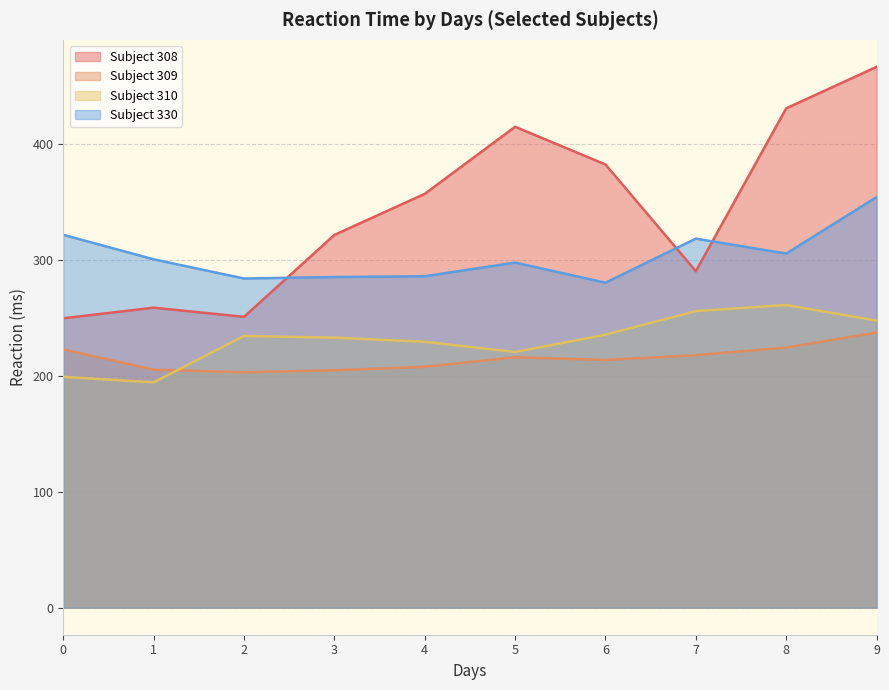

Reading left to right, what are all the values shown in this chart?

308: 0=249.6	1=258.7	2=250.8	3=321.4	4=356.9	5=414.7	6=382.2	7=290.1	8=430.6	9=466.4
309: 0=222.7	1=205.3	2=203.0	3=204.7	4=207.7	5=216.0	6=213.6	7=217.7	8=224.3	9=237.3
310: 0=199.1	1=194.3	2=234.3	3=232.8	4=229.3	5=220.5	6=235.4	7=255.8	8=261.0	9=247.5
330: 0=321.5	1=300.4	2=283.9	3=285.1	4=285.8	5=297.6	6=280.2	7=318.3	8=305.3	9=354.0